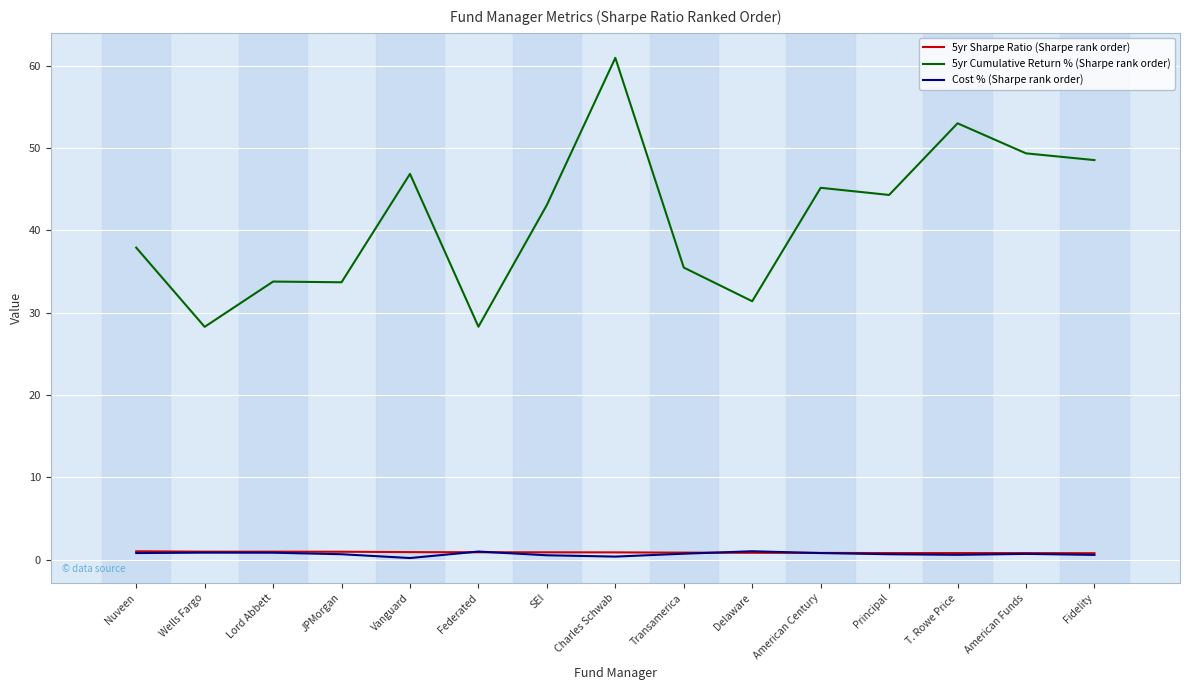

What position from the right is American Century?

5